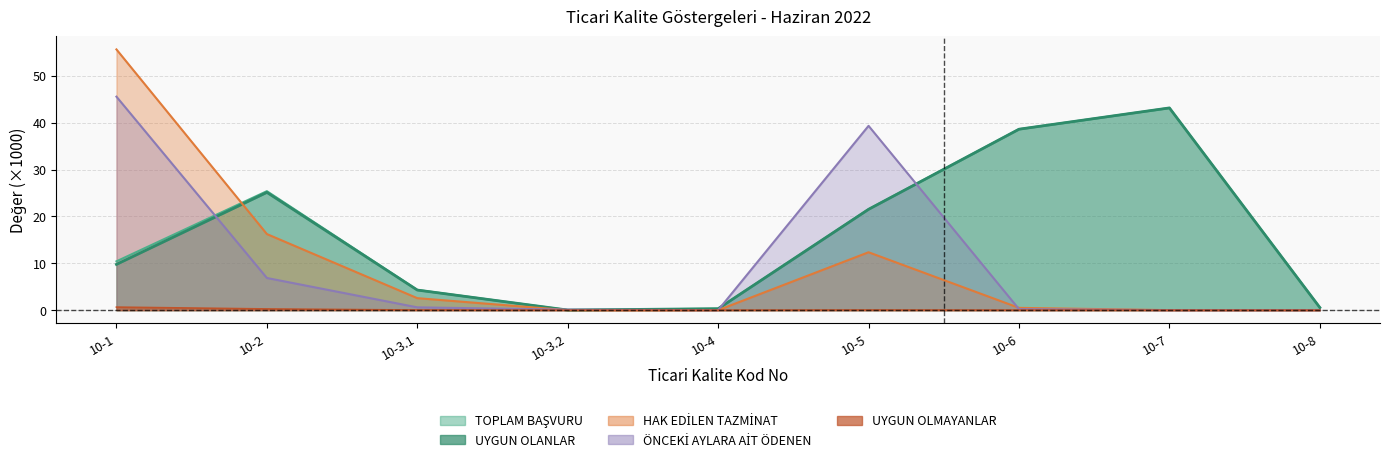

Rank the series at 10-2 from highest to lowest value.

TOPLAM BAŞVURU, UYGUN OLANLAR, HAK EDİLEN TAZMİNAT, ÖNCEKİ AYLARA AİT ÖDENEN, UYGUN OLMAYANLAR